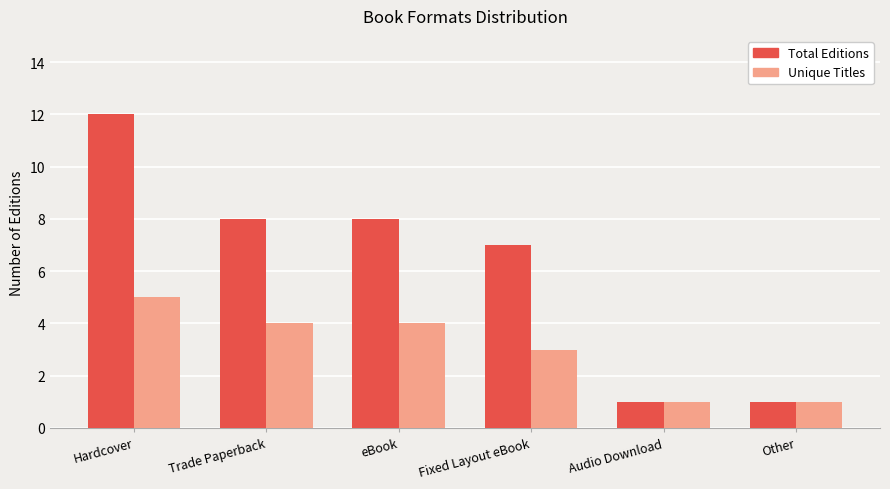

What is the sum of the Total Editions values at Other and Trade Paperback?

9